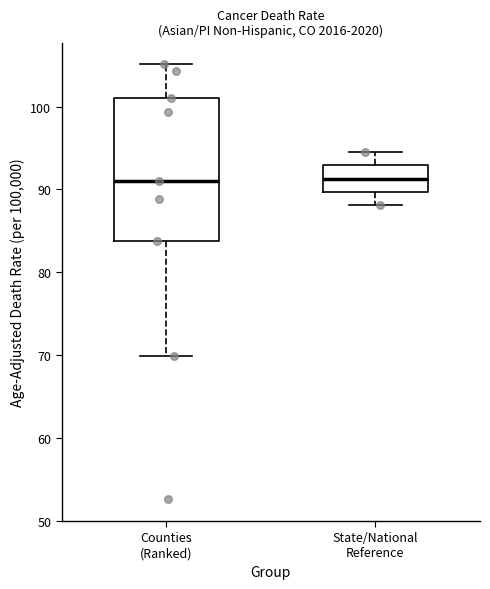

Which box is the tallest, from its lower edge to its upper edge?

Counties (Ranked)